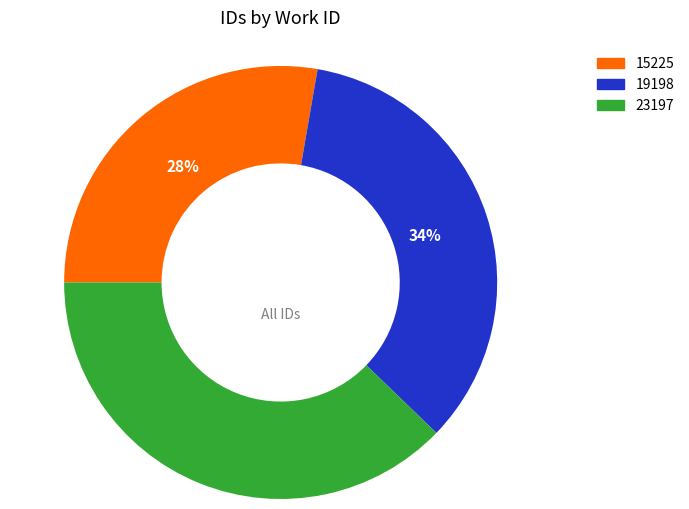

What is the ratio of the value at 23197 to the value at 15225?

1.4